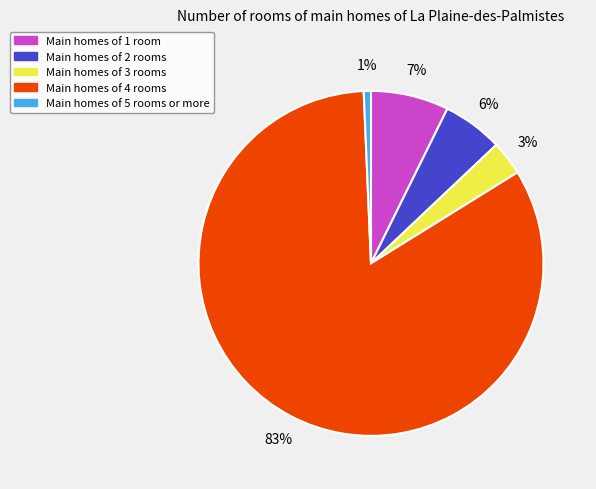

Is there any slice that represents more than half of the pie?

Yes